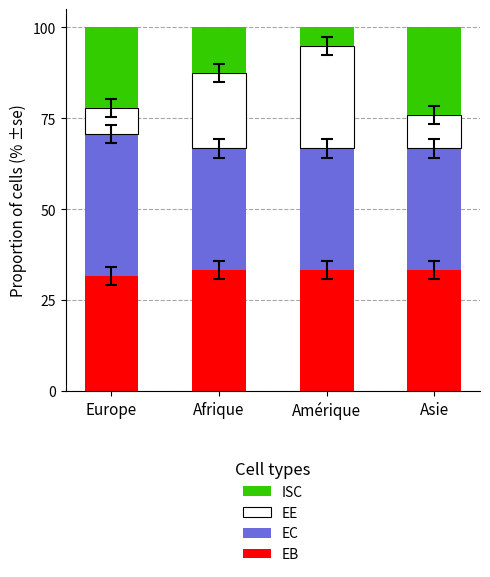

The EB series shows 49.7 at Asie. True or false?

False